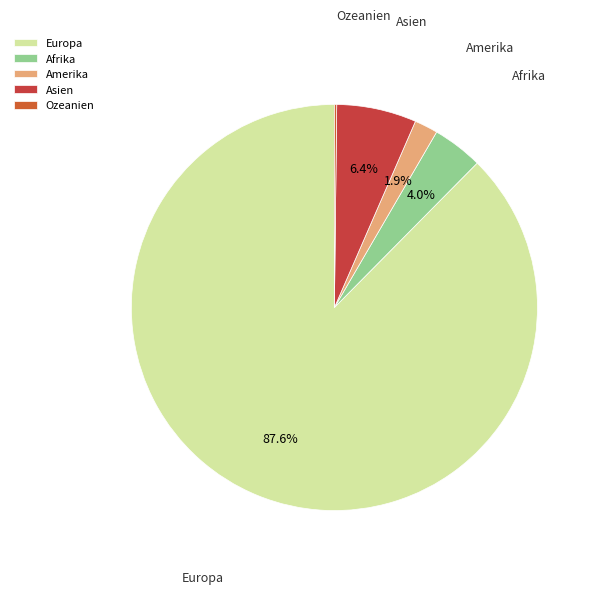

What portion of the pie excludes Asien?

93.6%